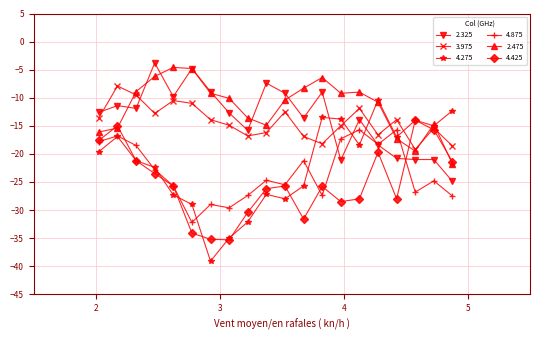

What is the value of the 2.325 point at the 18th from the left?

-21.0